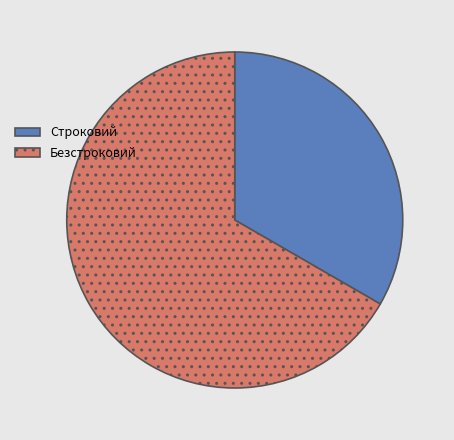

Is the sum of Безстроковий and Строковий greater than half?

Yes